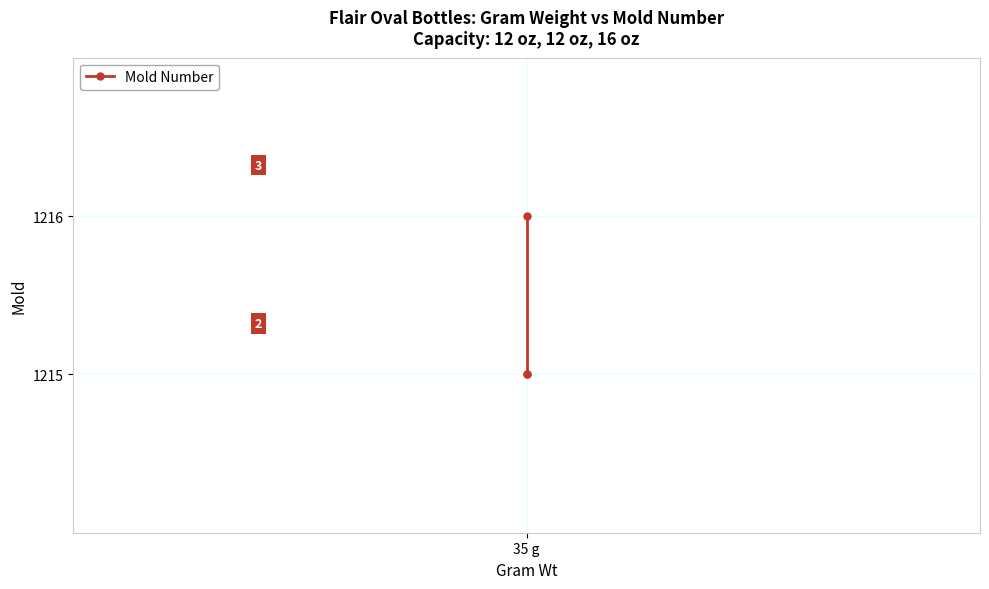

Reading left to right, extract all data points from this chart.

1215	1215	1216